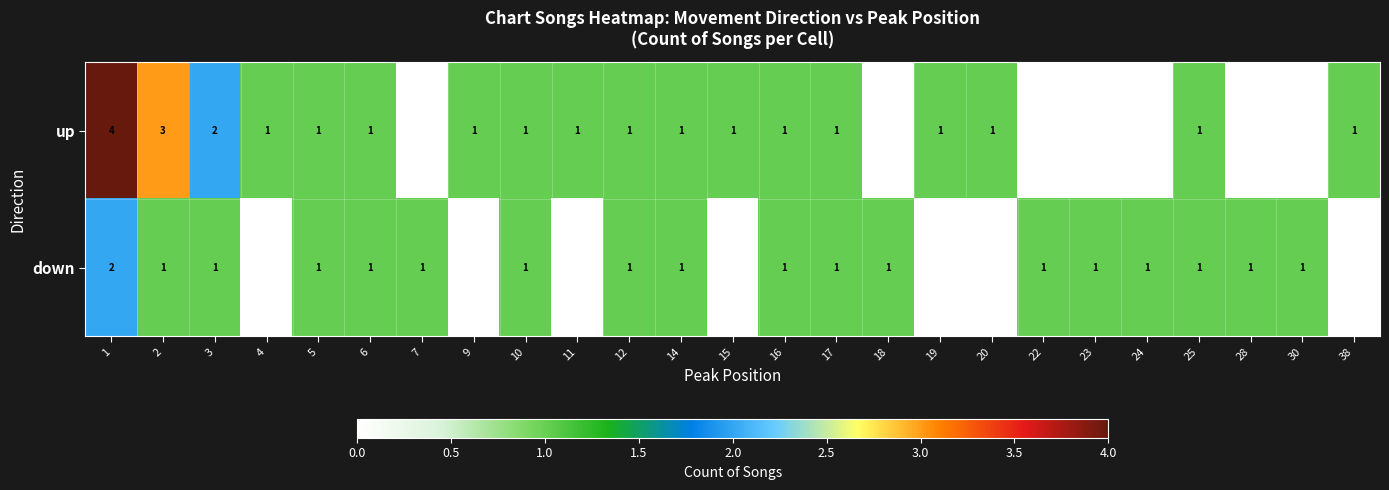

What is the difference between the down values at 1 and 17?

1